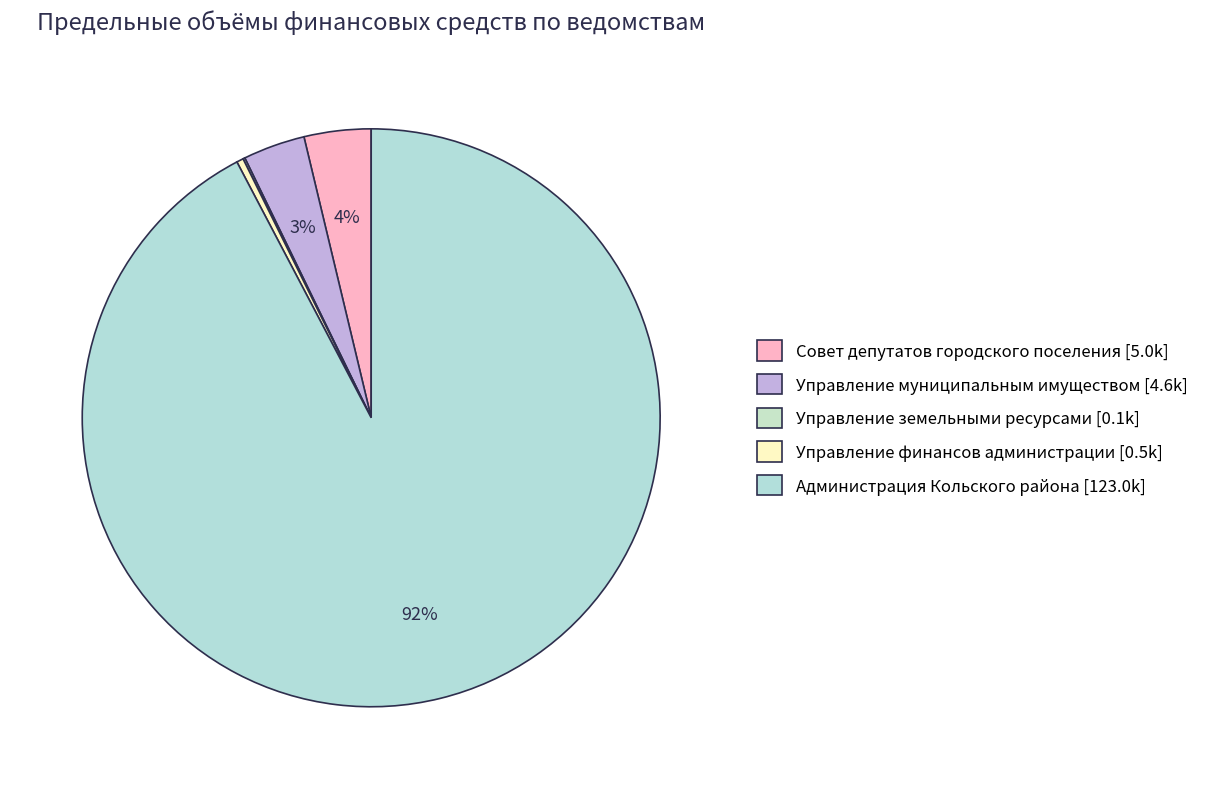

Approximately how many times larger is the value at Управление муниципальным имуществом compared to Совет депутатов городского поселения?

0.9